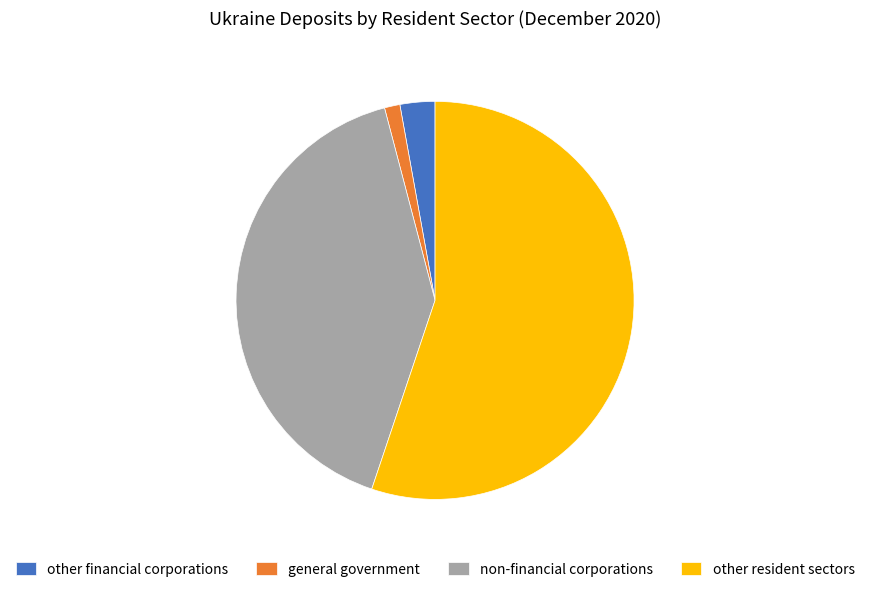

Count the number of slices in the pie.

4